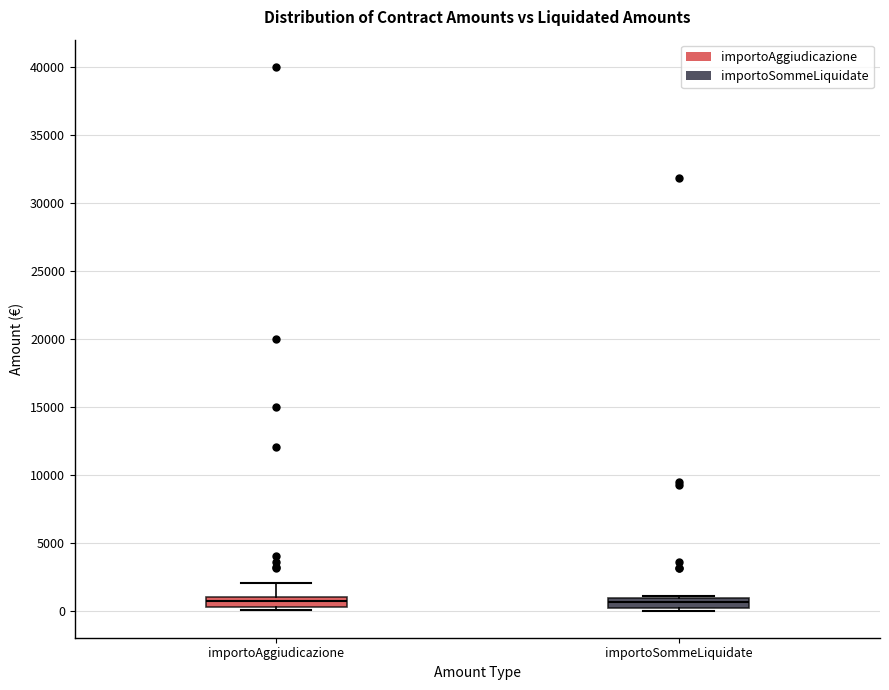

Where does the median line of the box for importoSommeLiquidate sit on the y-axis? The values are not printed on the chart, so give them approximately, as read against the axis.

500